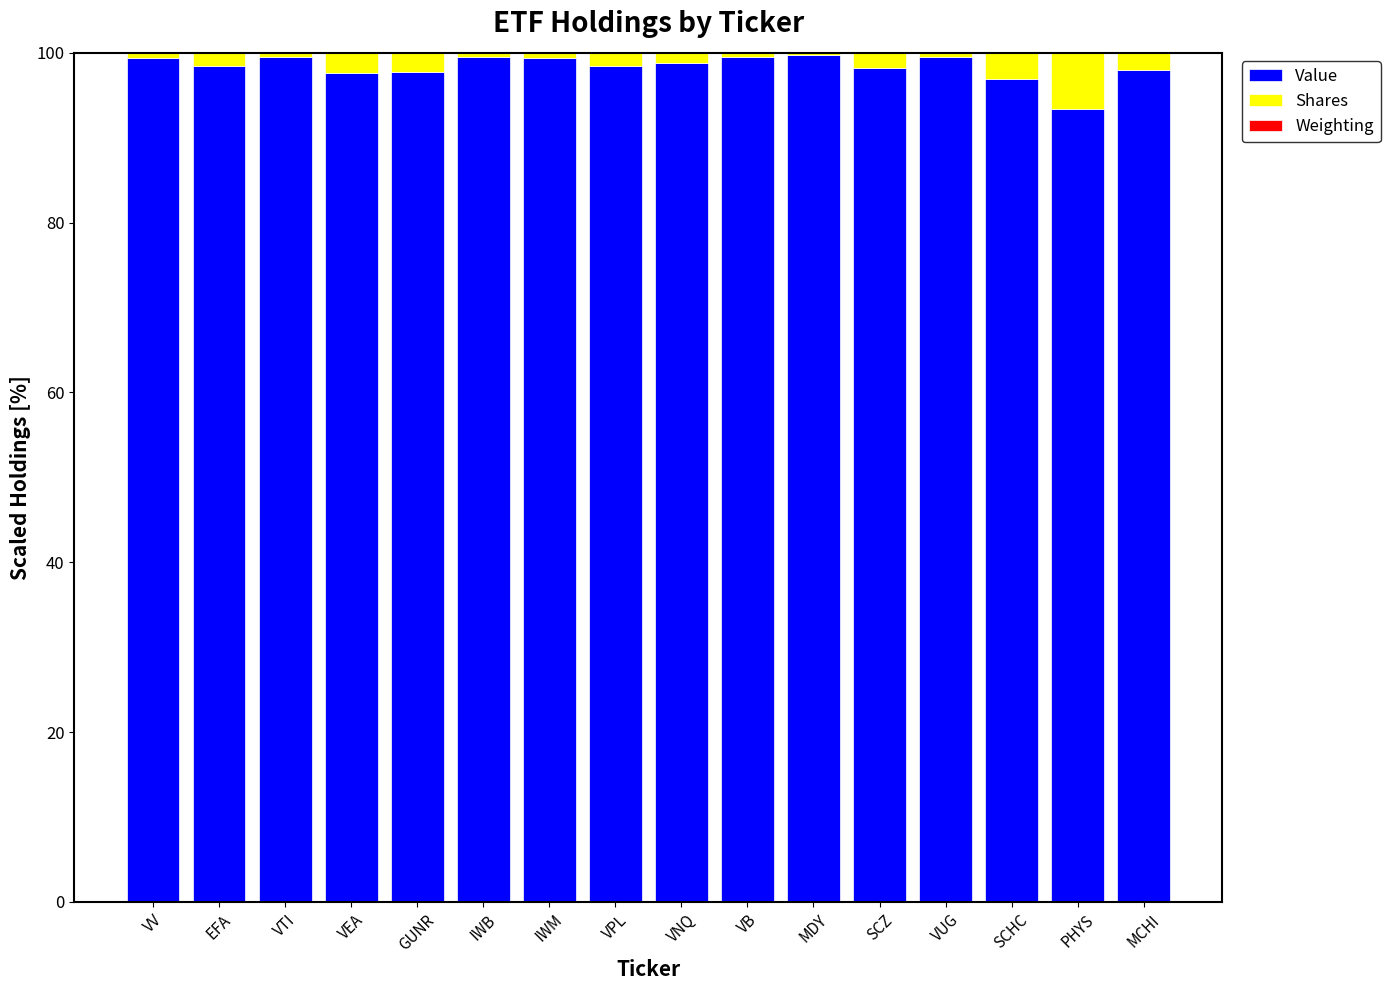

How many series are shown in this chart?

3